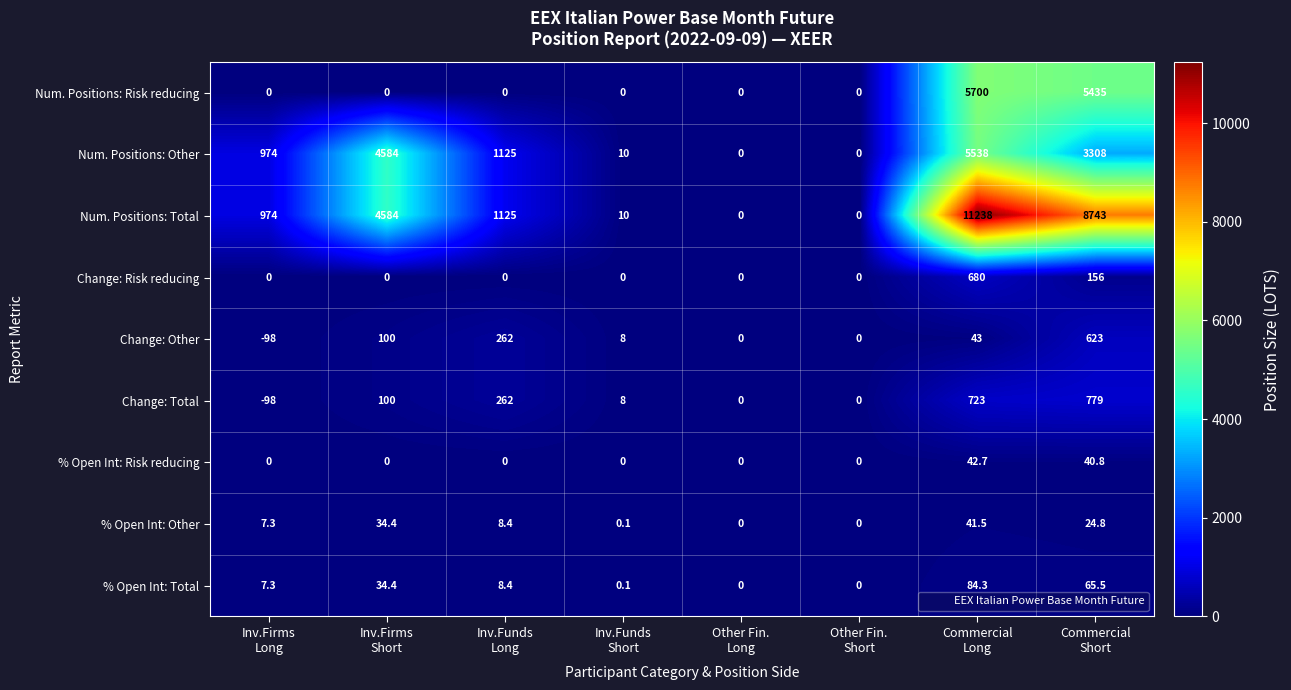

What is the sum of all Num. Positions: Risk reducing values?

11135.0